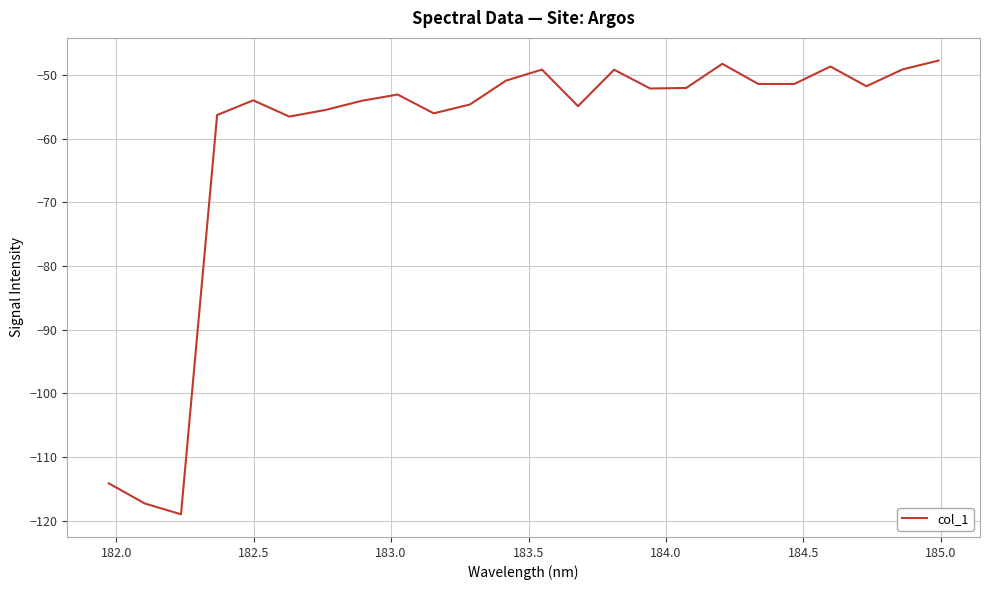

What is the difference between the maximum and second lowest values?

69.6